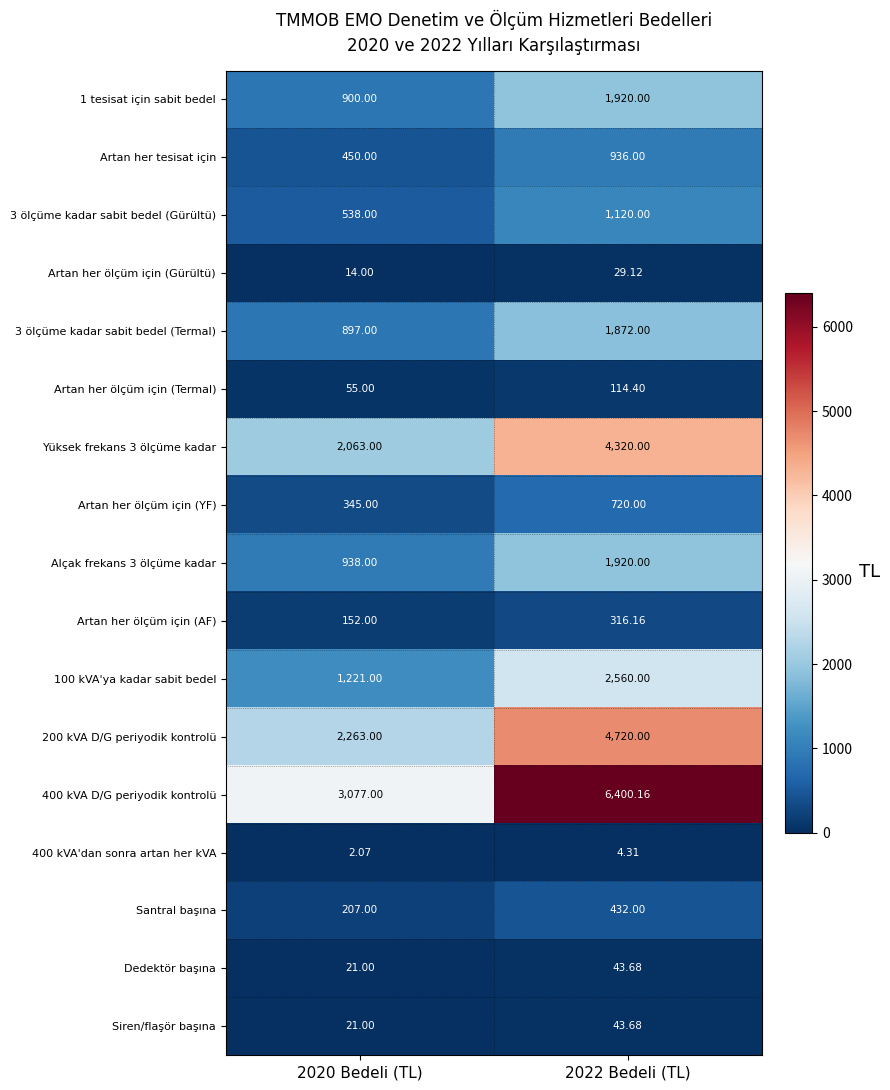

Is the value of 3 ölçüme kadar sabit bedel (Gürültü) at 2022 Bedeli (TL) greater than the value of Yüksek frekans 3 ölçüme kadar at 2022 Bedeli (TL)?

No